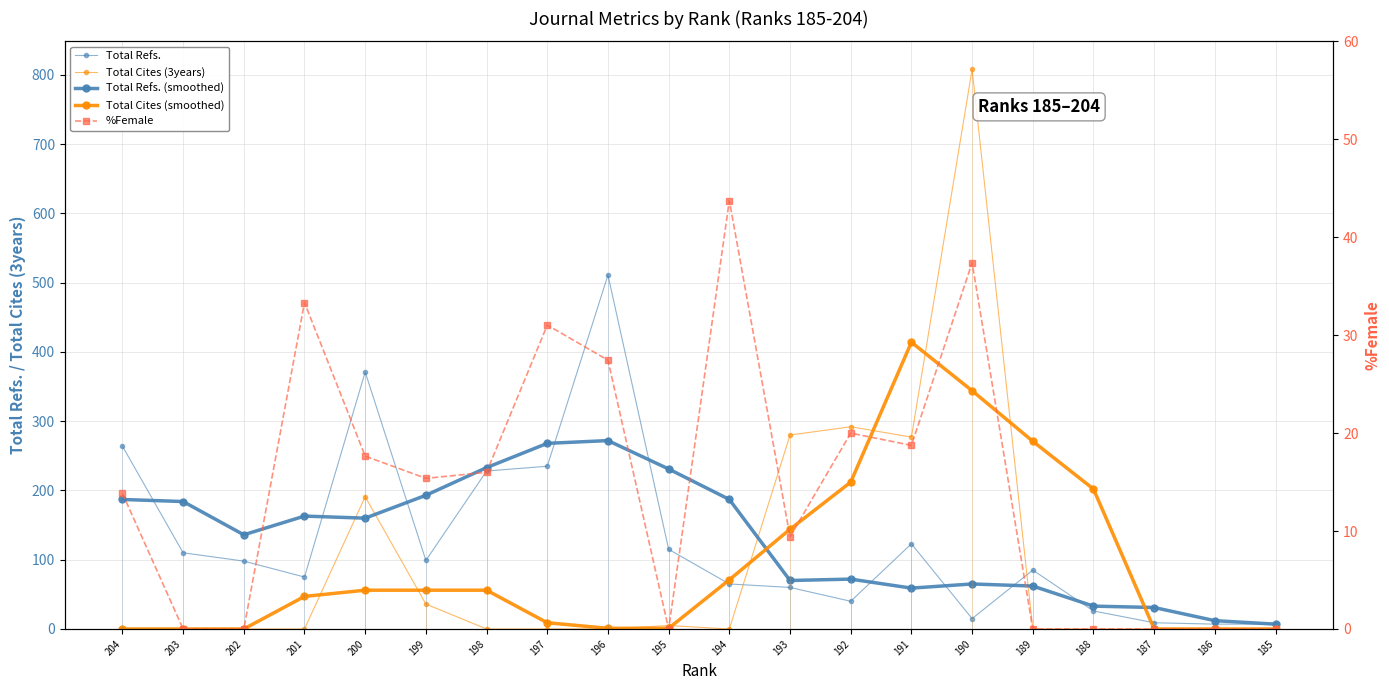

True or false: Total Cites (3years) has more than 1 interior local peaks.

True